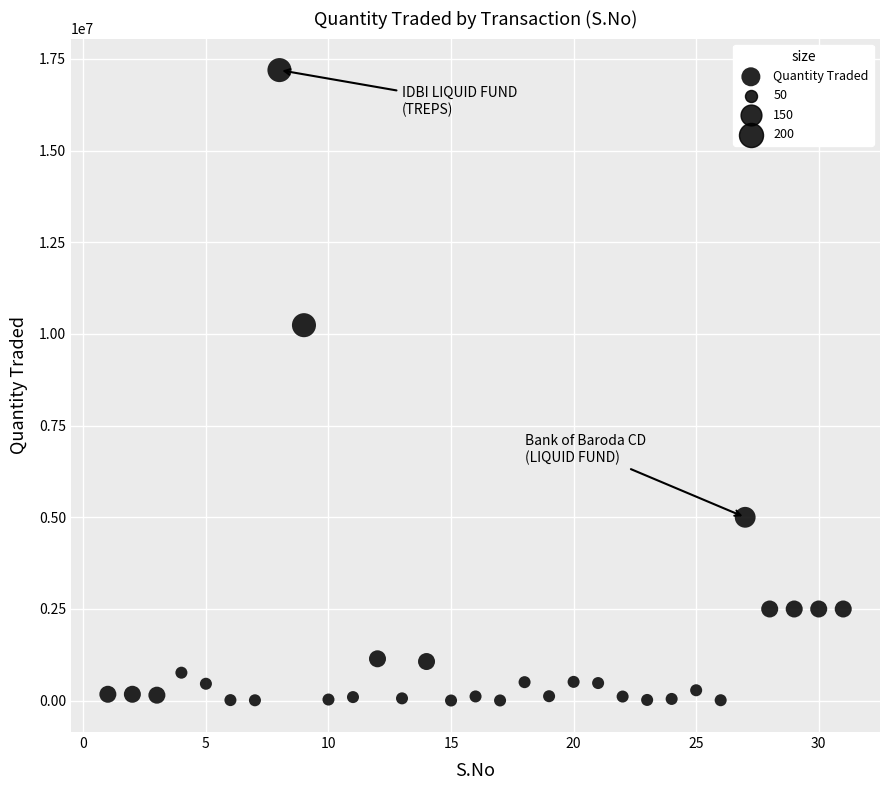

What Y value in the scatter plot is closest to 8598595?

10237820.1